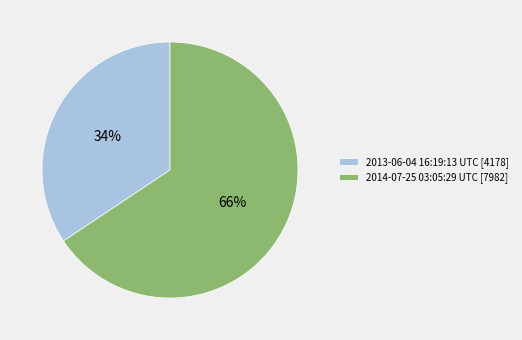

Is it true that 2014-07-25 03:05:29 UTC is 66% of the pie?

True